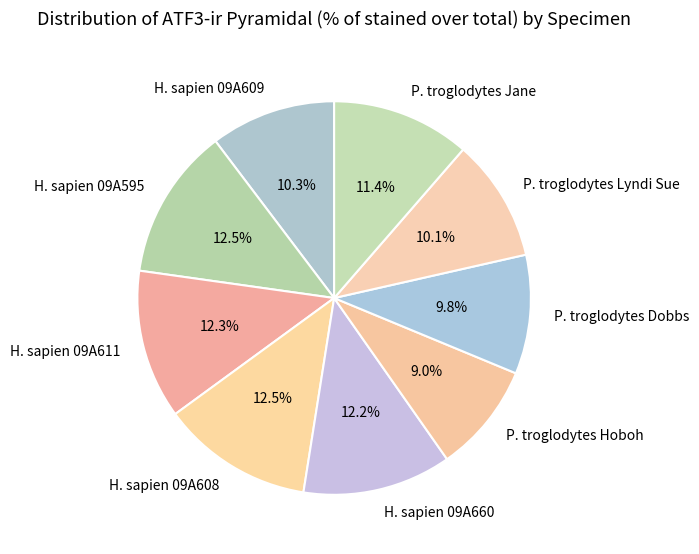

What is the smallest slice in the pie chart?

P. troglodytes Hoboh